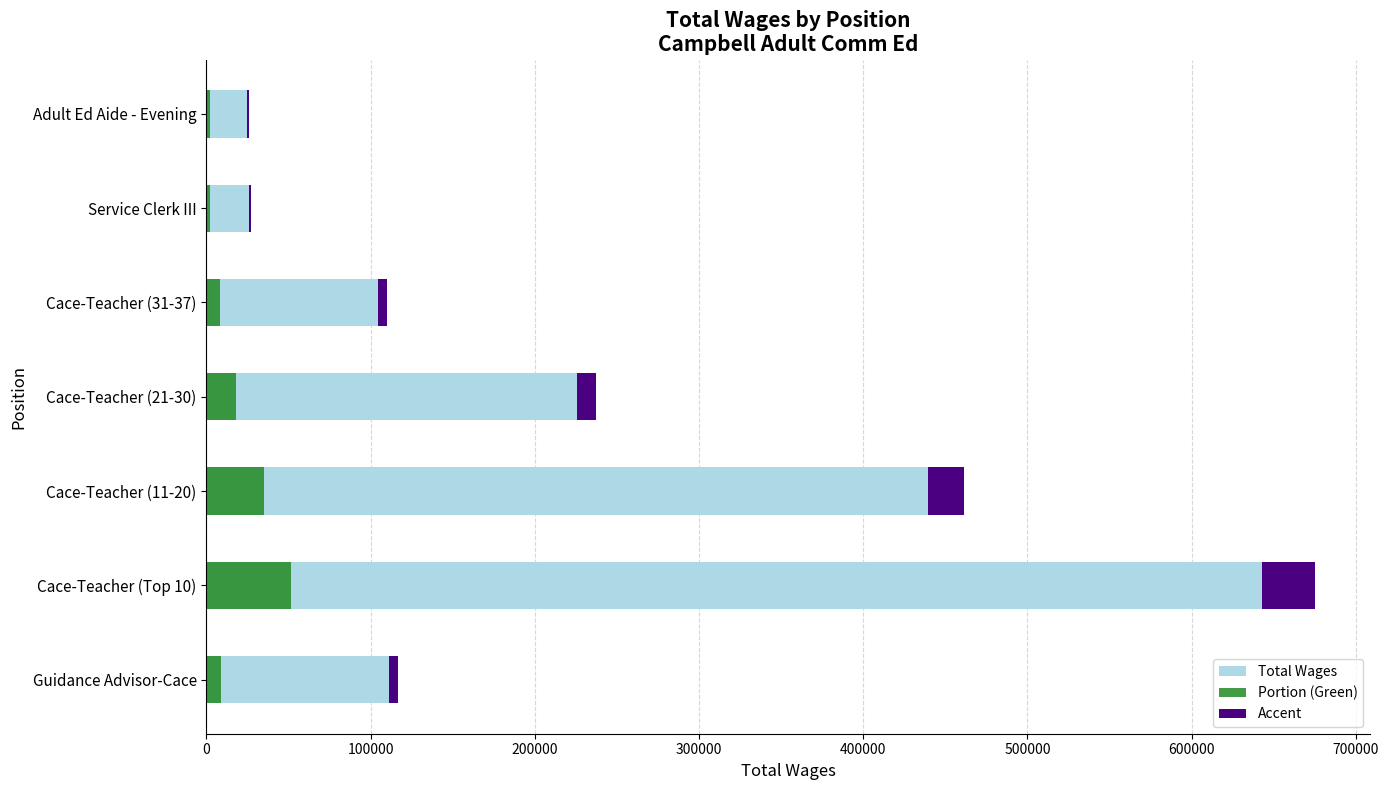

Reading left to right, transcribe all the data shown in this chart.

Total Wages: 111079.0	642697.0	439473.0	225821.0	104594.0	25668.0	24741.0
Portion (Green): 8886.3	51415.8	35157.8	18065.7	8367.5	2053.4	1979.3
Accent: 5553.9	32134.9	21973.6	11291.1	5229.7	1283.4	1237.1